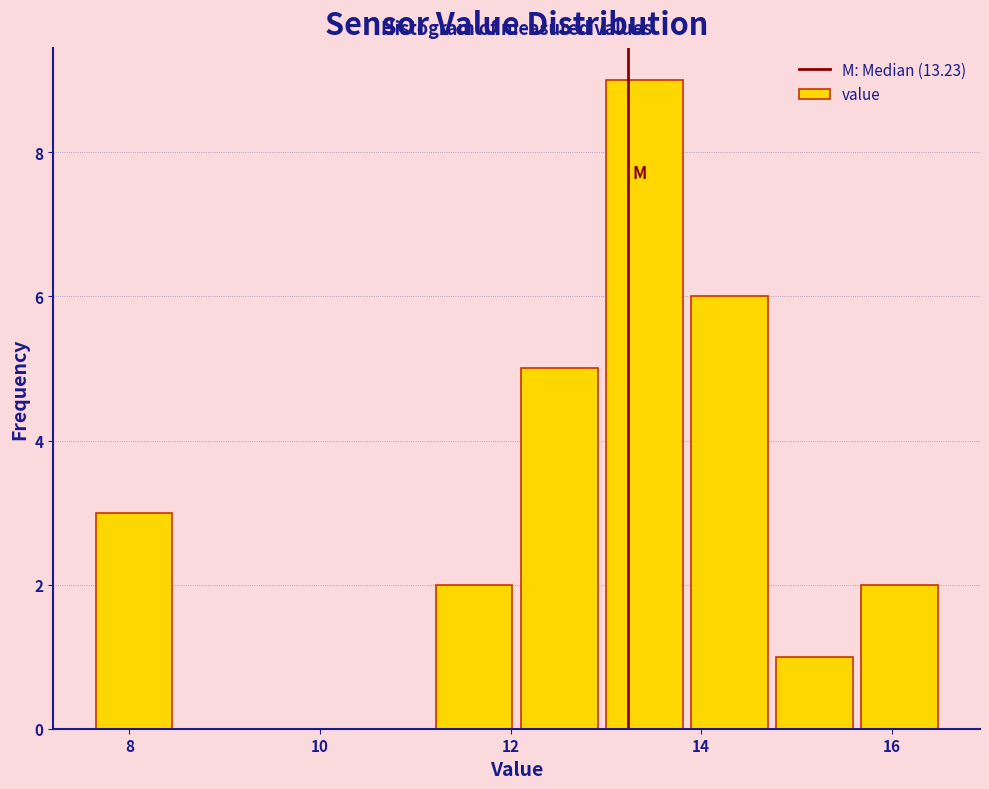

Reading left to right, transcribe this chart: for each bar, give the range it covers on the x-axis and its height. Neither the bar edges nor the heights are printed on the chart, so give them approximately, as read against the axes.

7.6 to 8.4: 3
8.4 to 9.4: 0
9.4 to 10.2: 0
10.2 to 11.2: 0
11.2 to 12.0: 2
12.0 to 13.0: 5
13.0 to 13.8: 9
13.8 to 14.8: 6
14.8 to 15.6: 1
15.6 to 16.6: 2